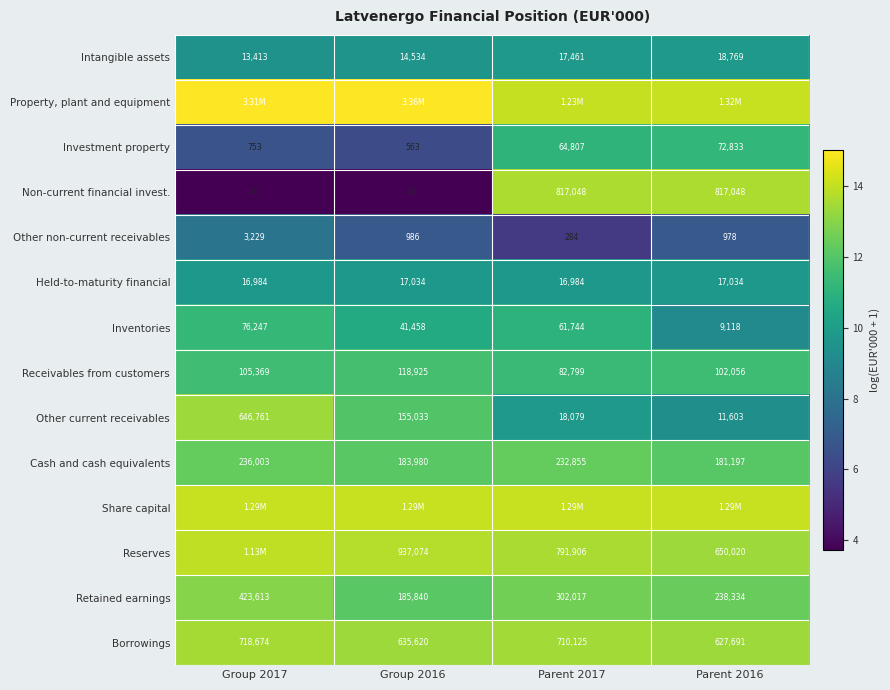

Is it true that Inventories equals 3.6 at Group 2016?

False